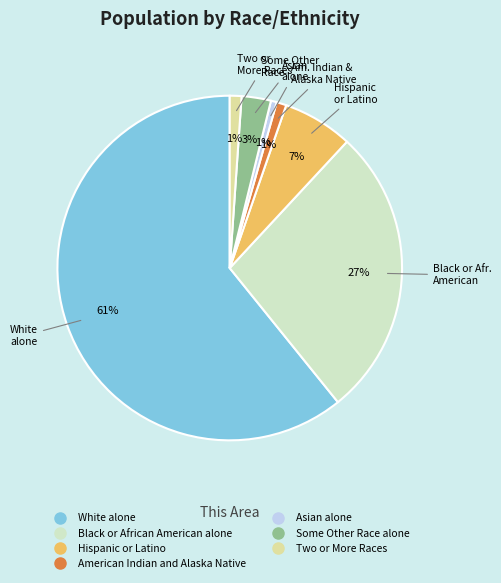

Combined, do Black or African American alone and American Indian and Alaska Native account for over 50%?

No